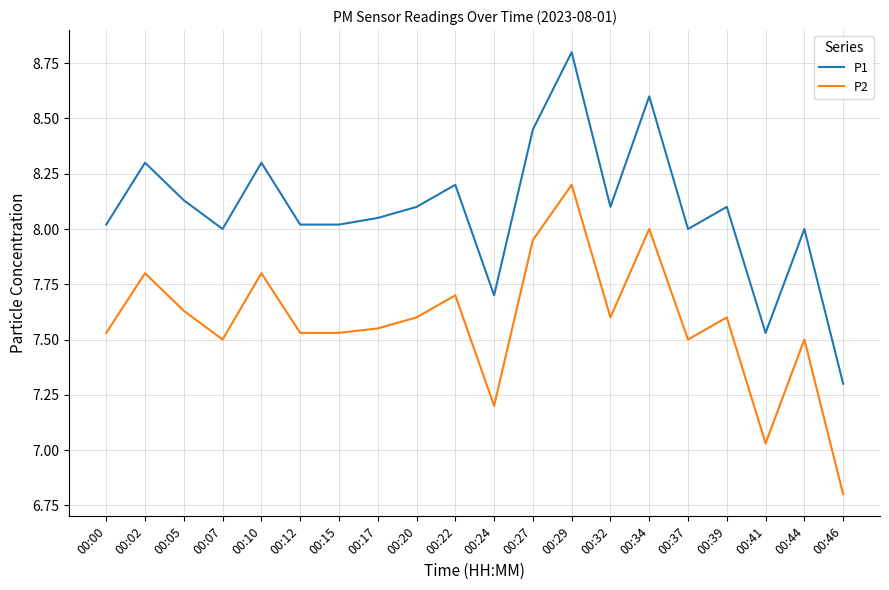

What is the difference between the maximum and minimum values in the P2 series?

1.4